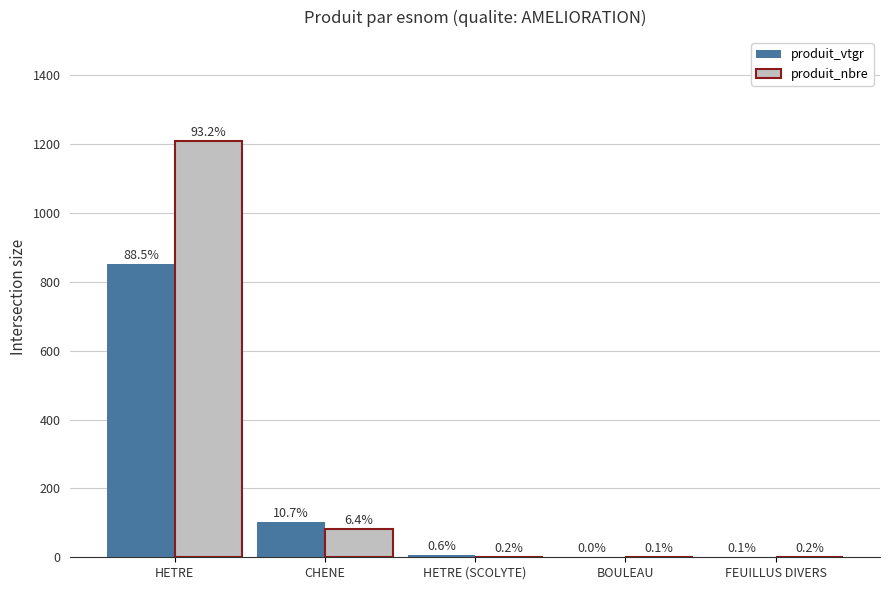

List the series in order of their peak value, highest first.

produit_nbre, produit_vtgr